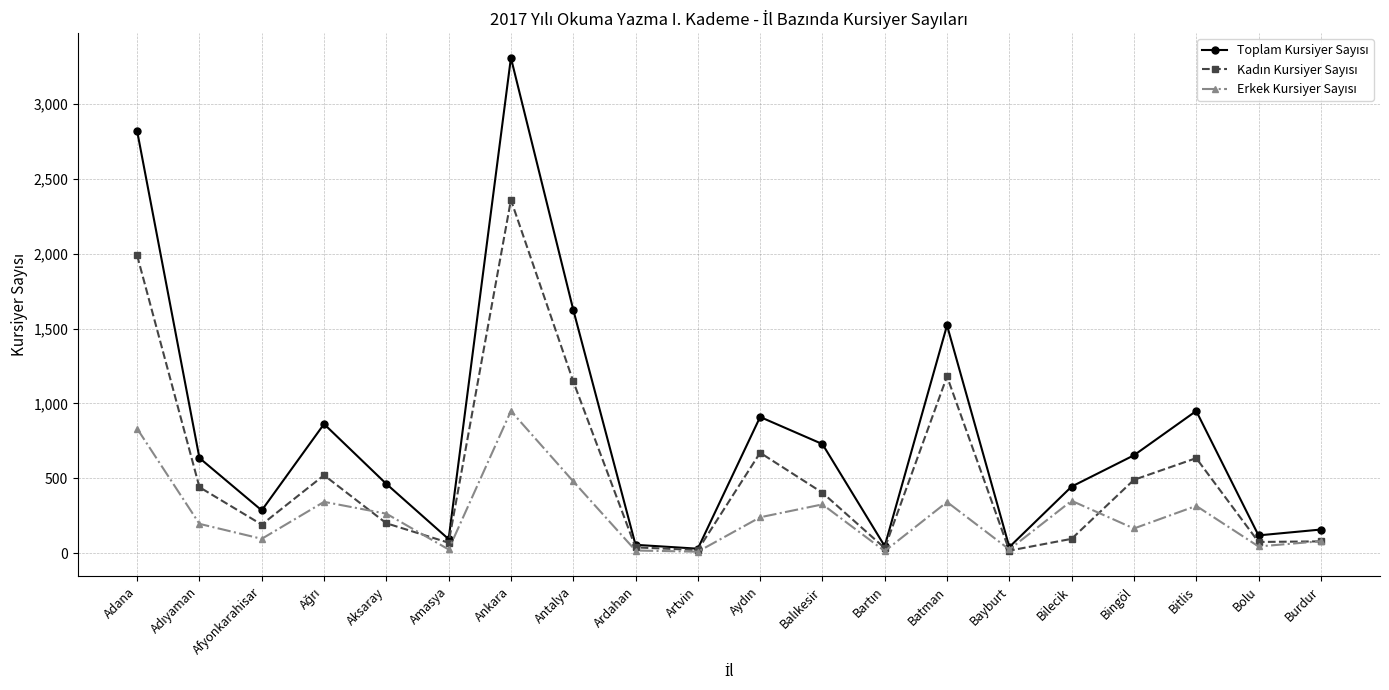

Does the chart display data point markers on the line(s)?

Yes